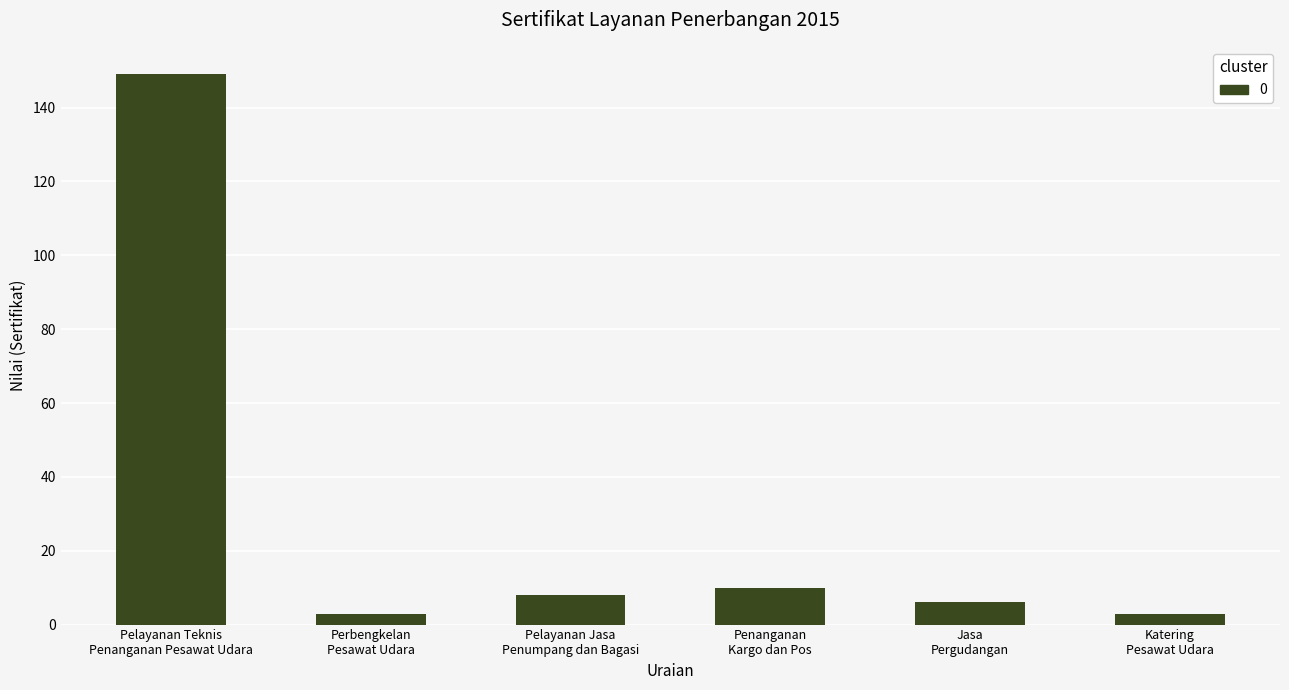

What is the greatest value displayed?

149